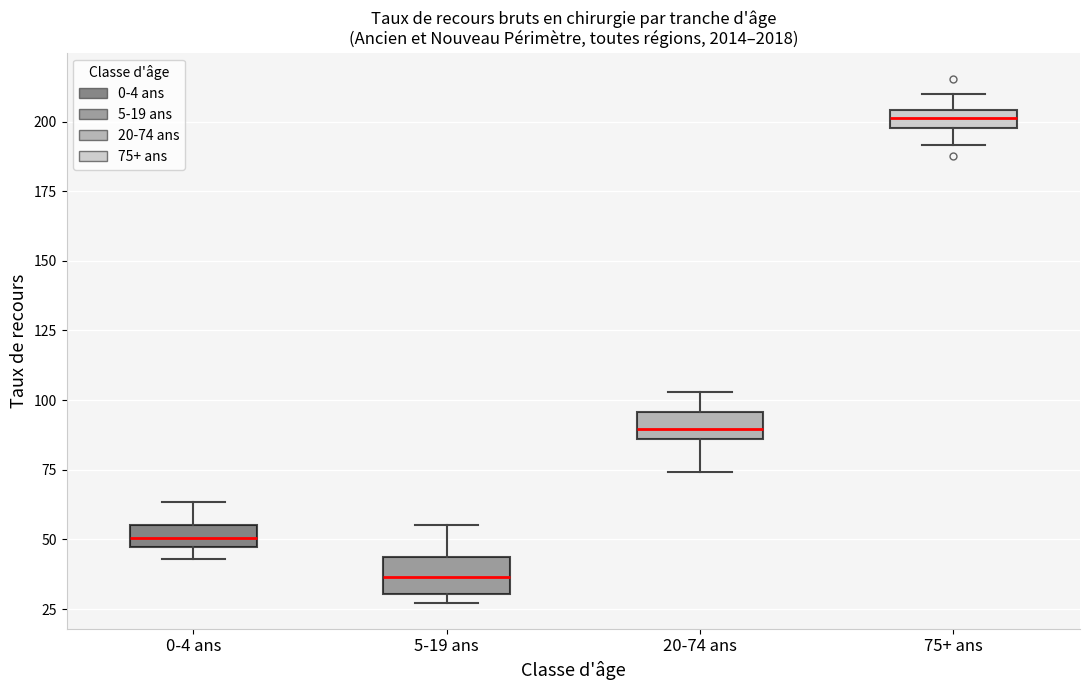

Where does the upper whisker of the box for 0-4 ans end on the y-axis? The values are not printed on the chart, so give them approximately, as read against the axis.

65